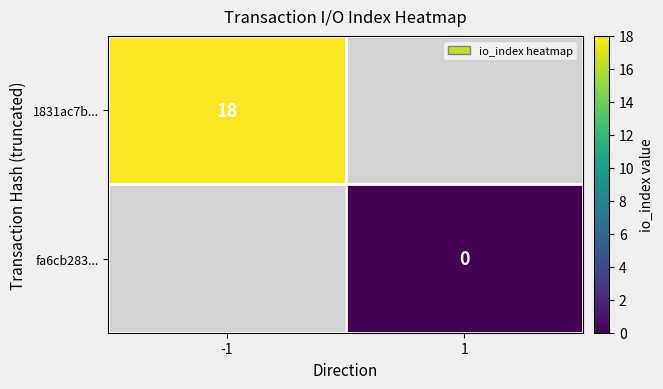

Is it true that 1831ac7b... equals 18 at -1?

True